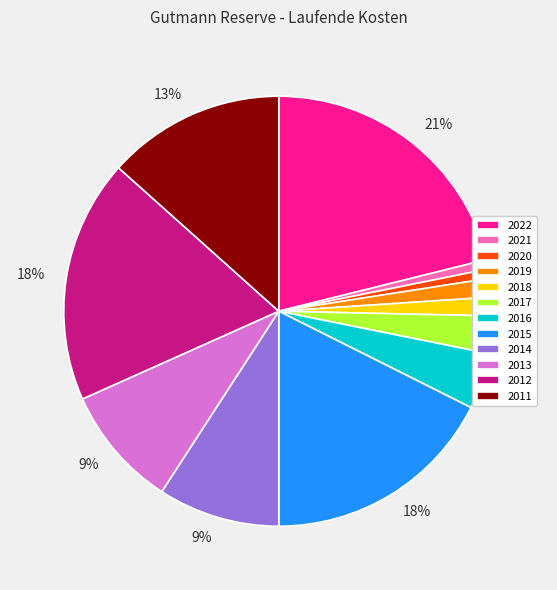

To the nearest percent, what is the average slice percentage?

8%